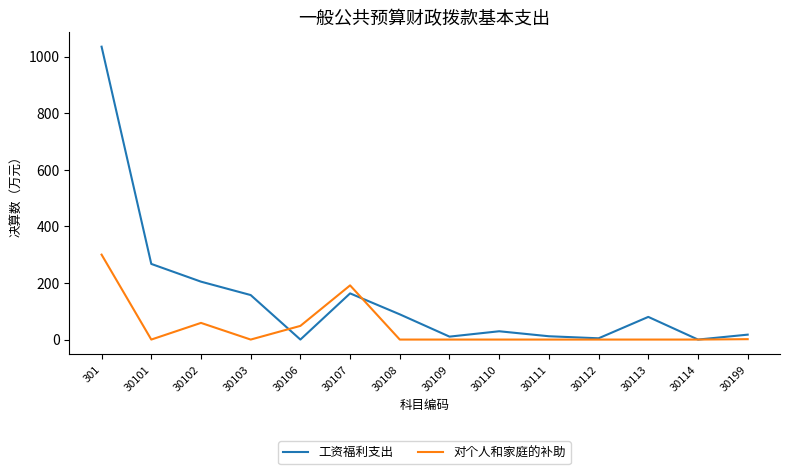

Which category has the highest value in the 对个人和家庭的补助 series?

301